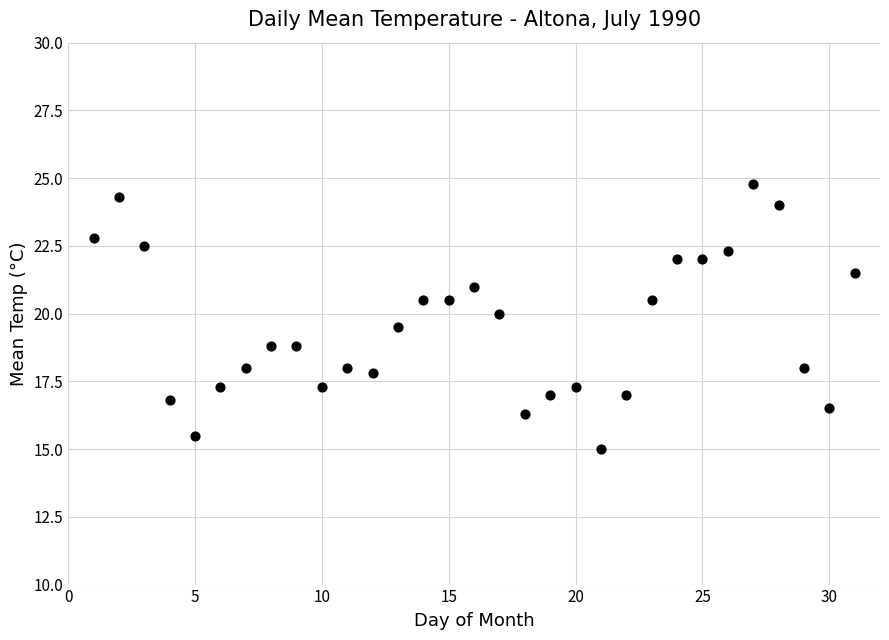

What is the range of X values (max minus min)?

30.0